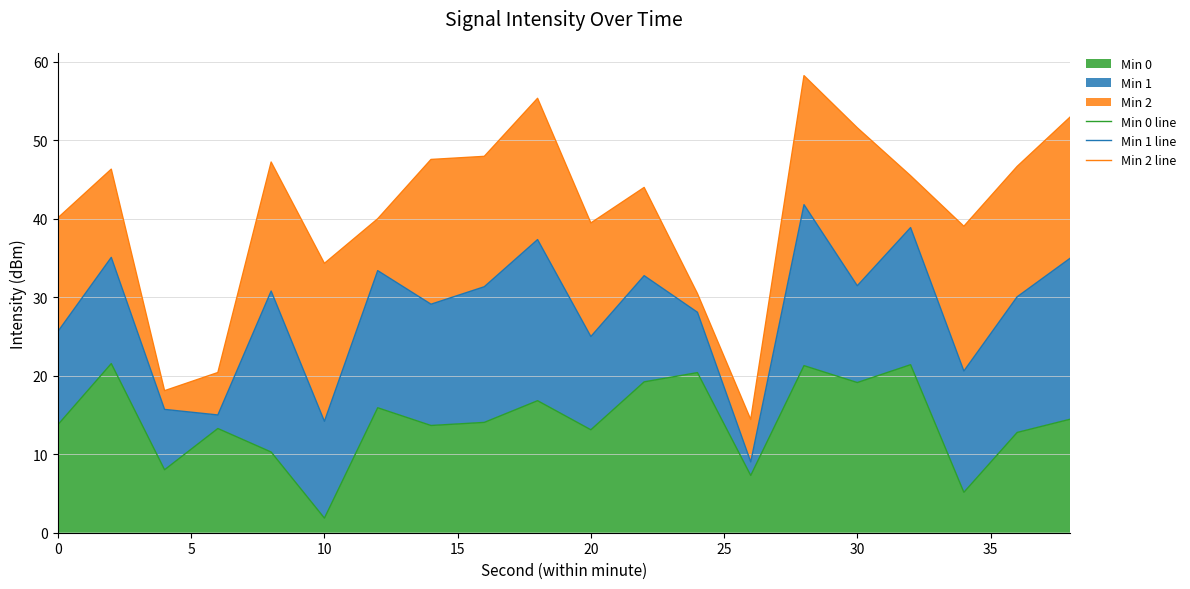

What is the lowest value of the Min 0 series?

1.9